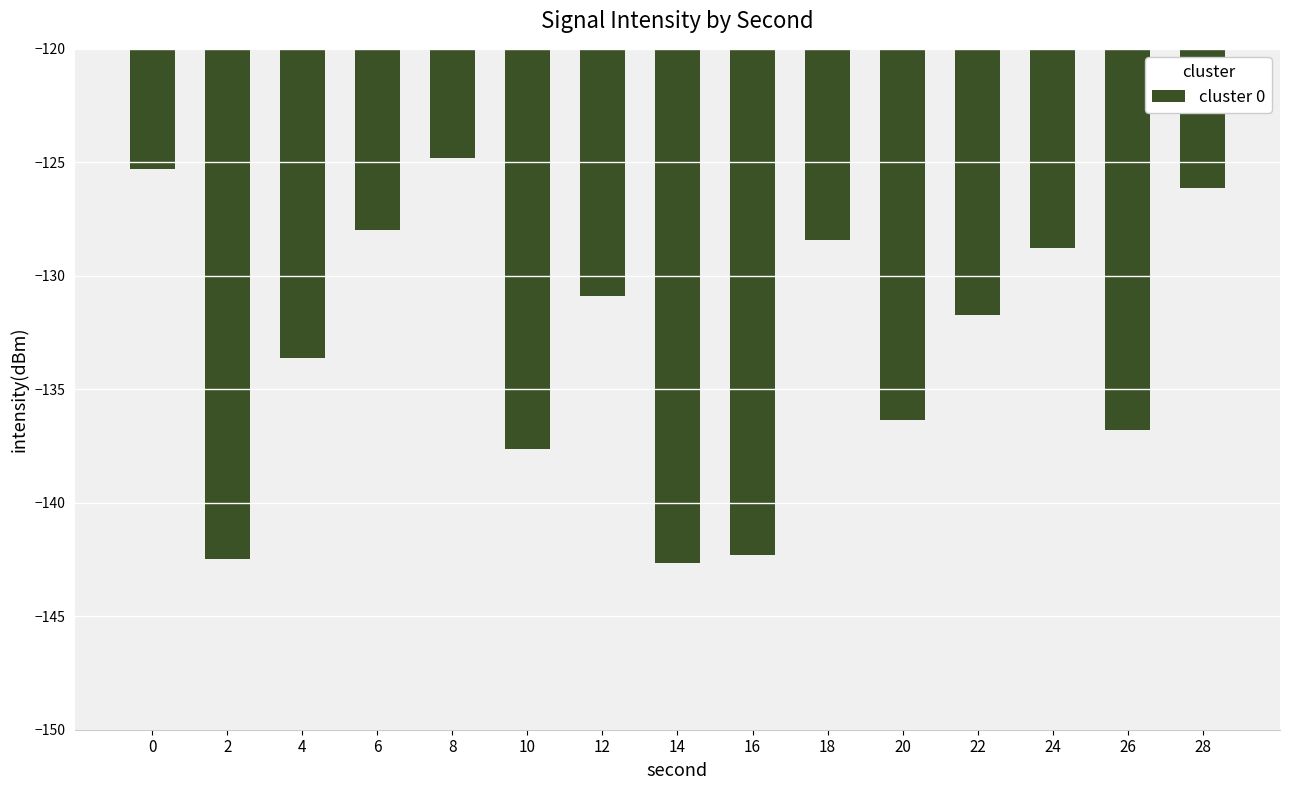

What value does the data have at 10?

-137.6